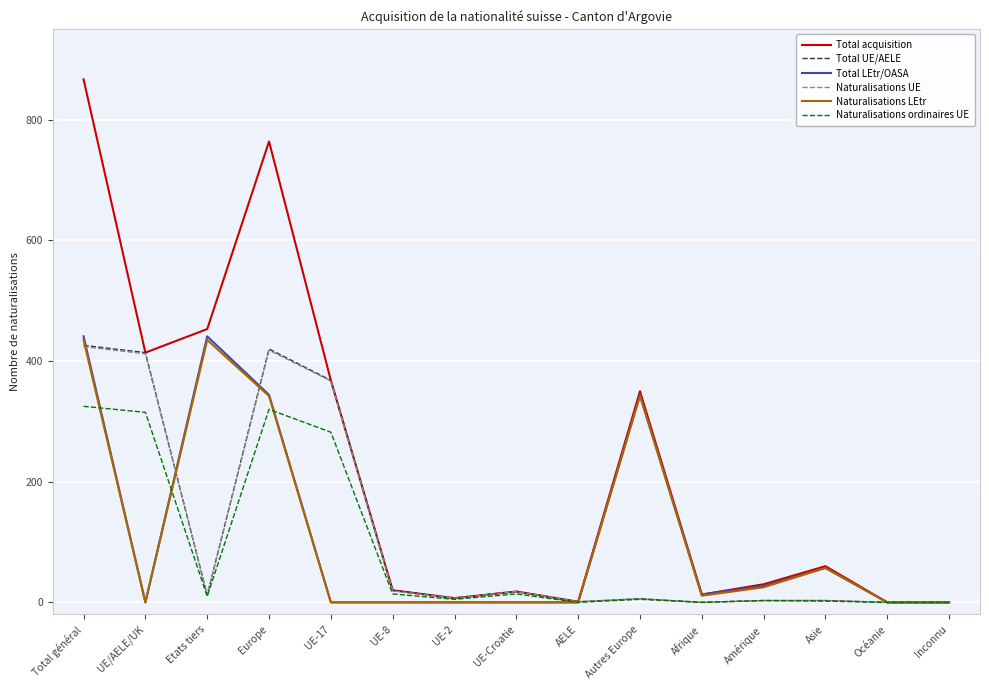

At which category does Naturalisations ordinaires UE reach its first local peak?

Europe